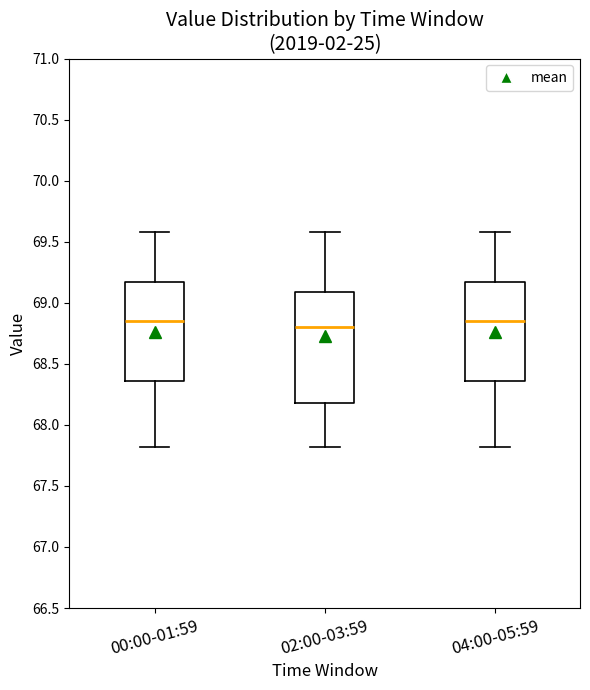

Reading left to right, transcribe this box plot: for each box, give where its median line is, the range the box spans, and where its two whiskers end, as read against the y-axis. The values are not printed on the chart, so give them approximately, as read against the axis.

00:00-01:59: median 68.85, box 68.35 to 69.15, whiskers 67.80 to 69.60
02:00-03:59: median 68.80, box 68.20 to 69.10, whiskers 67.80 to 69.60
04:00-05:59: median 68.85, box 68.35 to 69.15, whiskers 67.80 to 69.60